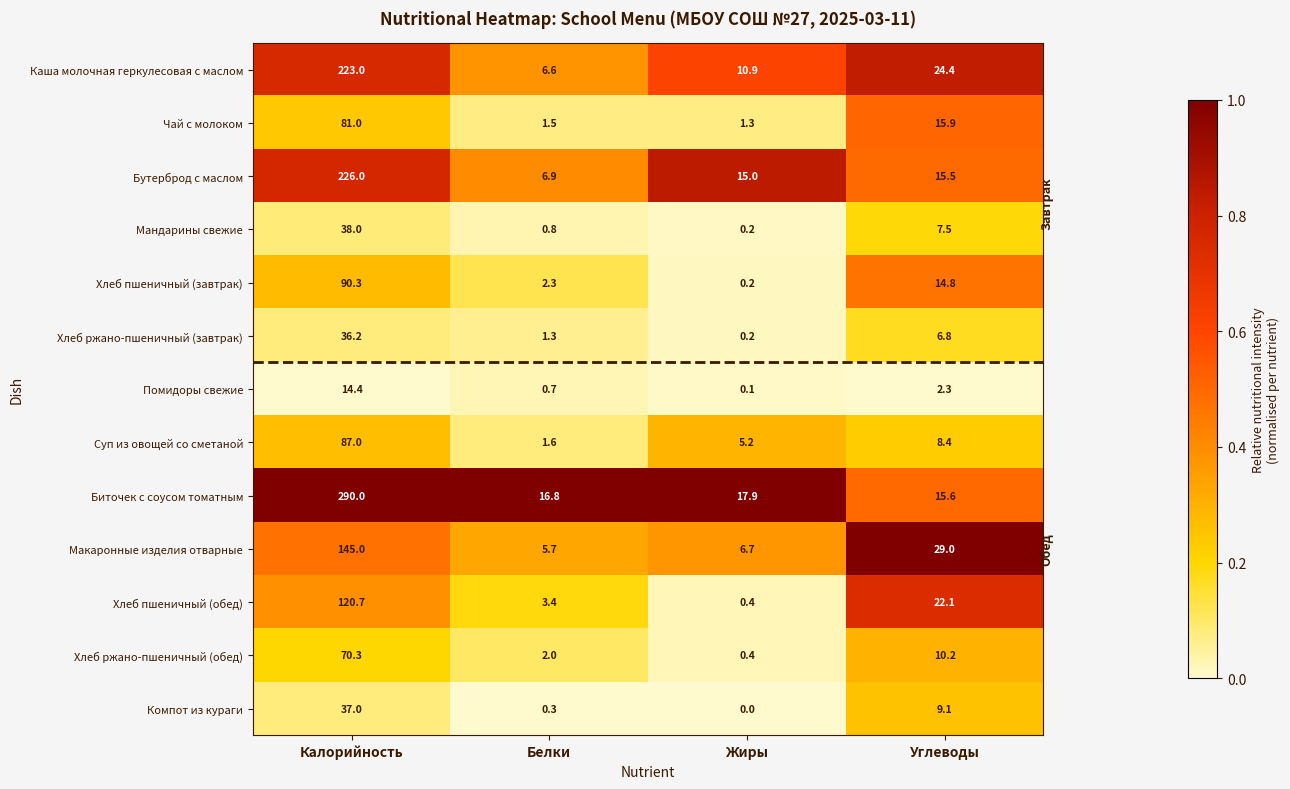

Where does the Хлеб ржано-пшеничный (завтрак) series first go above 6?

Калорийность